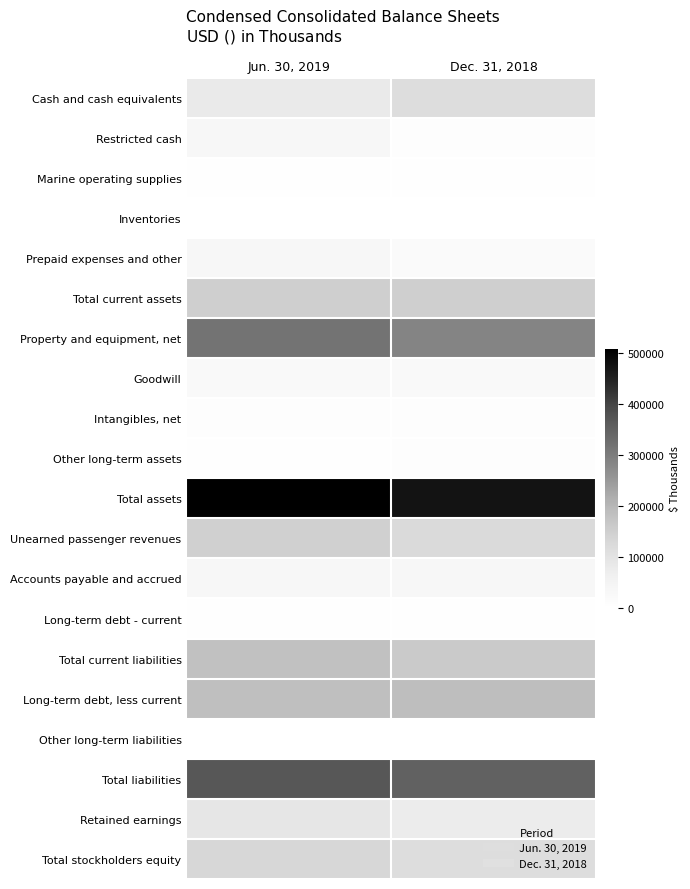

Reading right to left, extract all data points from this chart.

Cash and cash equivalents: Dec. 31, 2018=113396	Jun. 30, 2019=78746
Restricted cash: Dec. 31, 2018=8755	Jun. 30, 2019=33305
Marine operating supplies: Dec. 31, 2018=5165	Jun. 30, 2019=5086
Inventories: Dec. 31, 2018=1604	Jun. 30, 2019=1715
Prepaid expenses and other: Dec. 31, 2018=21263	Jun. 30, 2019=31297
Total current assets: Dec. 31, 2018=150183	Jun. 30, 2019=150149
Property and equipment, net: Dec. 31, 2018=285979	Jun. 30, 2019=316709
Goodwill: Dec. 31, 2018=22105	Jun. 30, 2019=22105
Intangibles, net: Dec. 31, 2018=7975	Jun. 30, 2019=7185
Other long-term assets: Dec. 31, 2018=7167	Jun. 30, 2019=5219
Total assets: Dec. 31, 2018=473409	Jun. 30, 2019=508494
Unearned passenger revenues: Dec. 31, 2018=123489	Jun. 30, 2019=145089
Accounts payable and accrued: Dec. 31, 2018=33944	Jun. 30, 2019=31200
Long-term debt - current: Dec. 31, 2018=2000	Jun. 30, 2019=2000
Total current liabilities: Dec. 31, 2018=159433	Jun. 30, 2019=179236
Long-term debt, less current: Dec. 31, 2018=188089	Jun. 30, 2019=185660
Other long-term liabilities: Dec. 31, 2018=554	Jun. 30, 2019=1259
Total liabilities: Dec. 31, 2018=350863	Jun. 30, 2019=371201
Retained earnings: Dec. 31, 2018=75171	Jun. 30, 2019=90832
Total stockholders equity: Dec. 31, 2018=116044	Jun. 30, 2019=130522